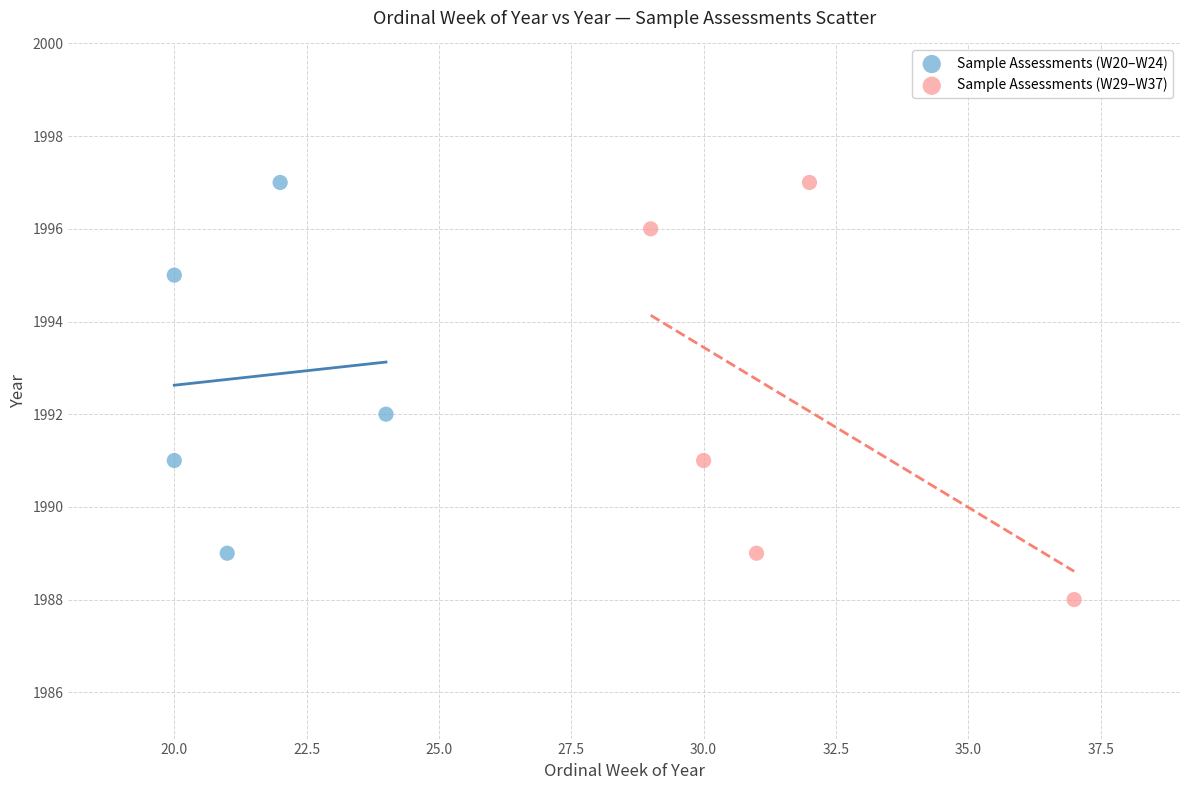

Which series contains the lowest Y value?

Sample Assessments (W29–W37)